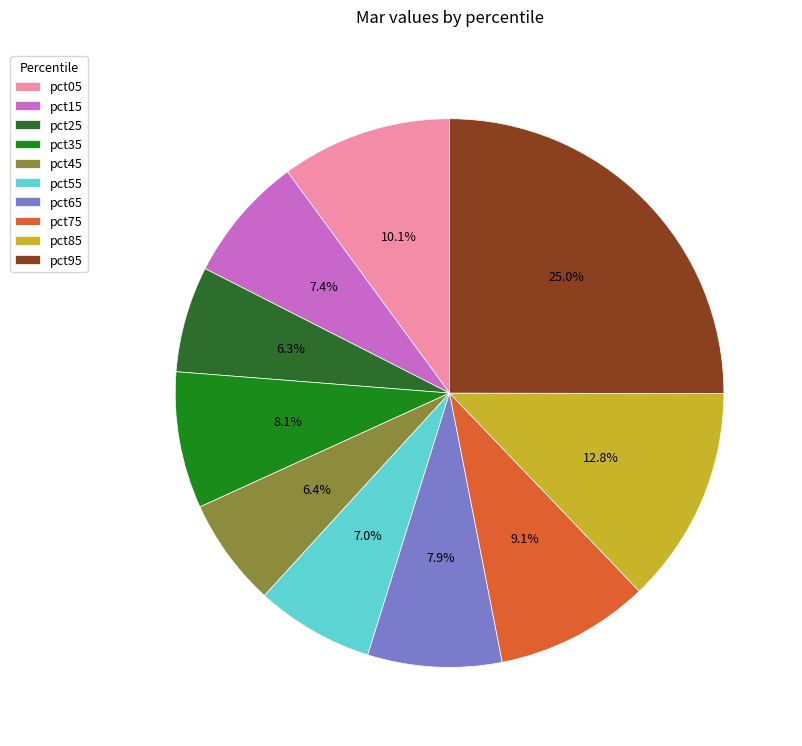

Is there a majority slice in this chart?

No